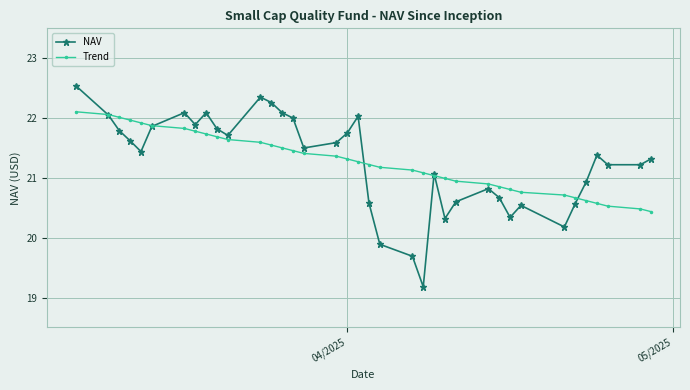

Rank the series by their maximum value, from highest to lowest.

NAV, Trend